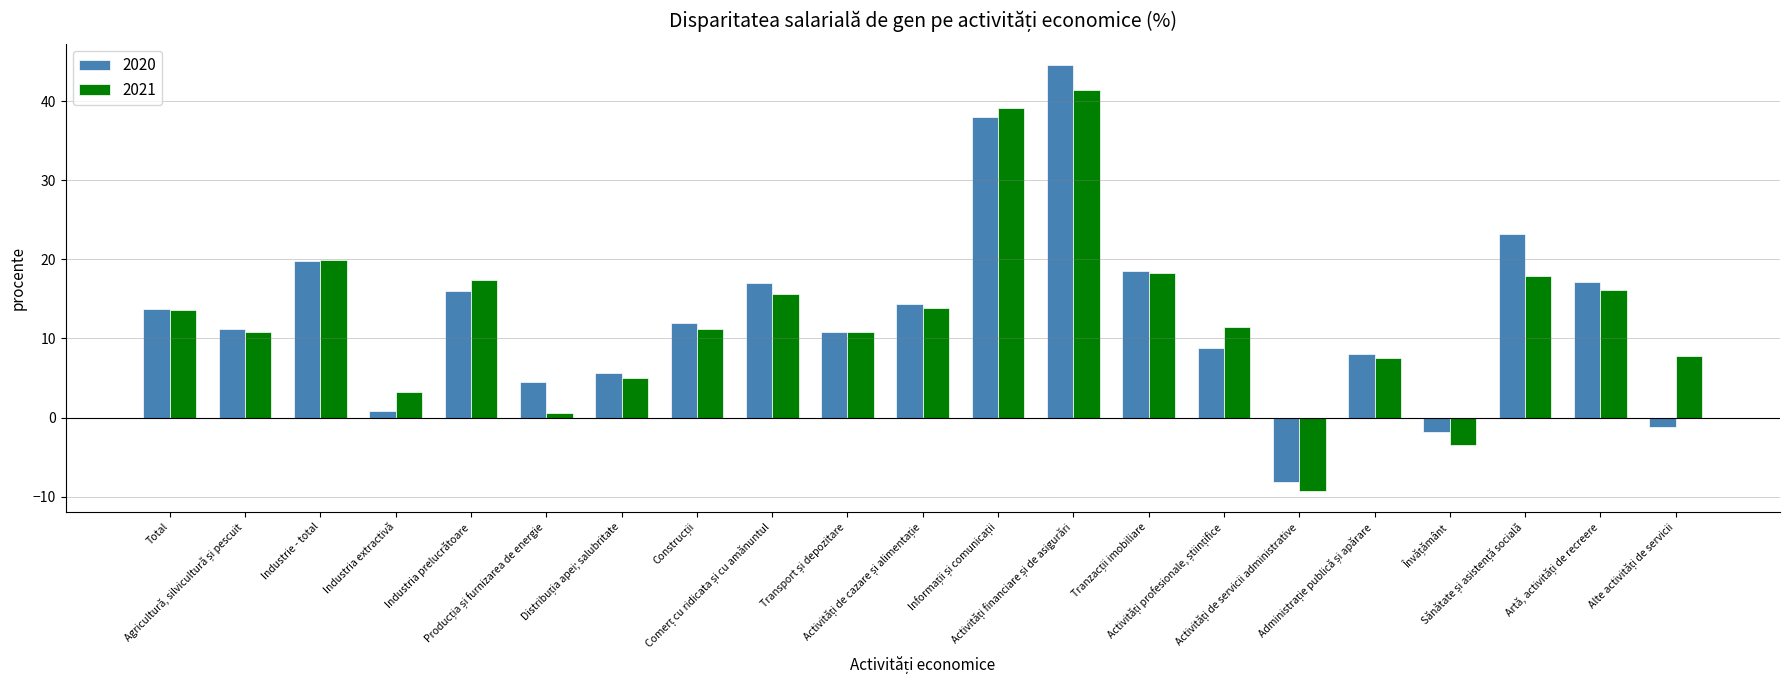

What is the minimum value shown in the chart?

-9.3